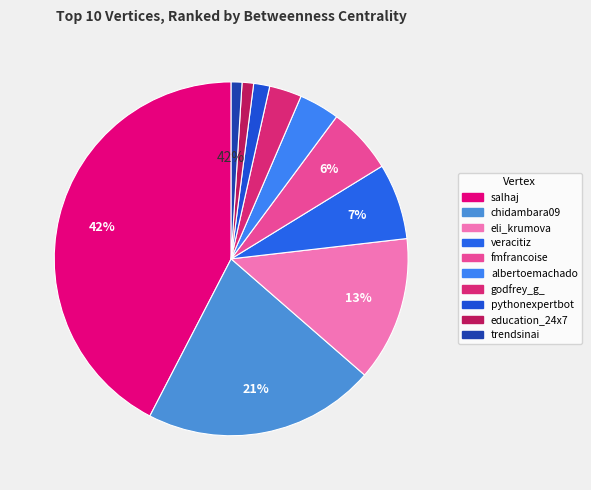

Rank the categories by value from lowest to highest.

trendsinai, education_24x7, pythonexpertbot, godfrey_g_, albertoemachado, fmfrancoise, veracitiz, eli_krumova, chidambara09, salhaj